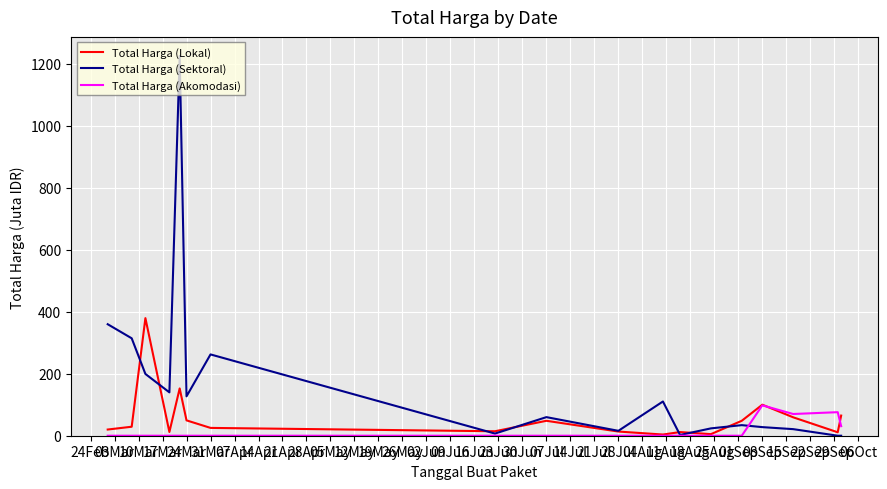

List the series in order of their peak value, lowest first.

Total Harga (Akomodasi), Total Harga (Lokal), Total Harga (Sektoral)